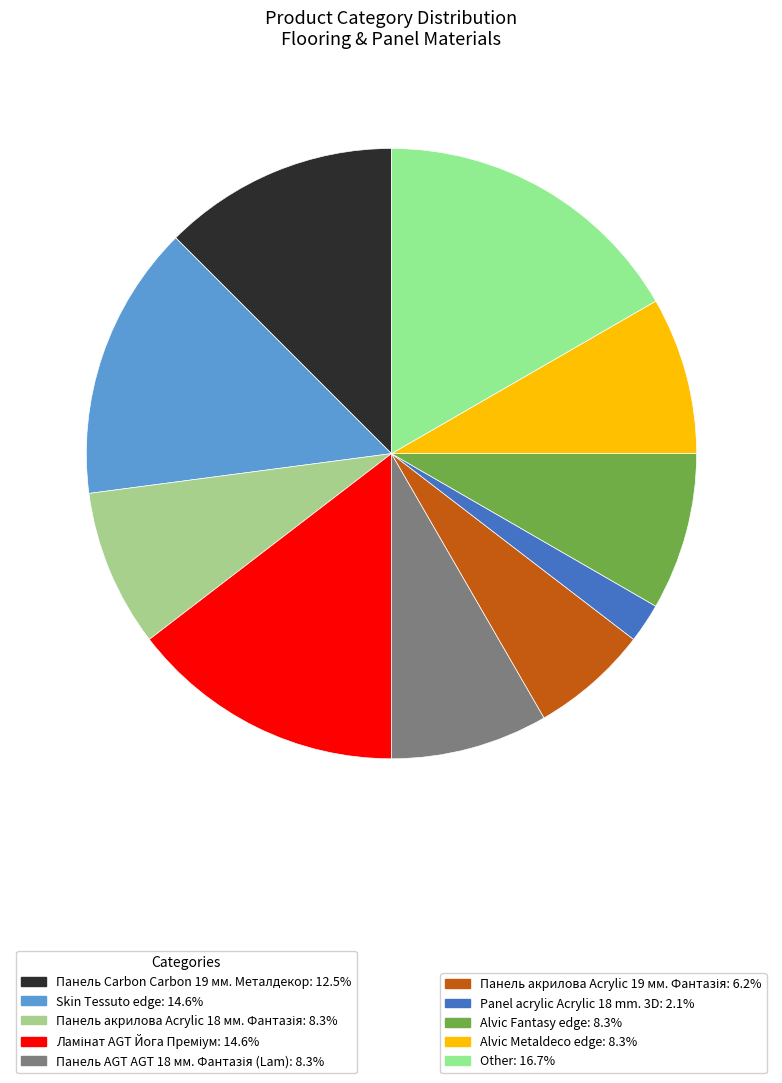

How many slices are in this pie chart?

10